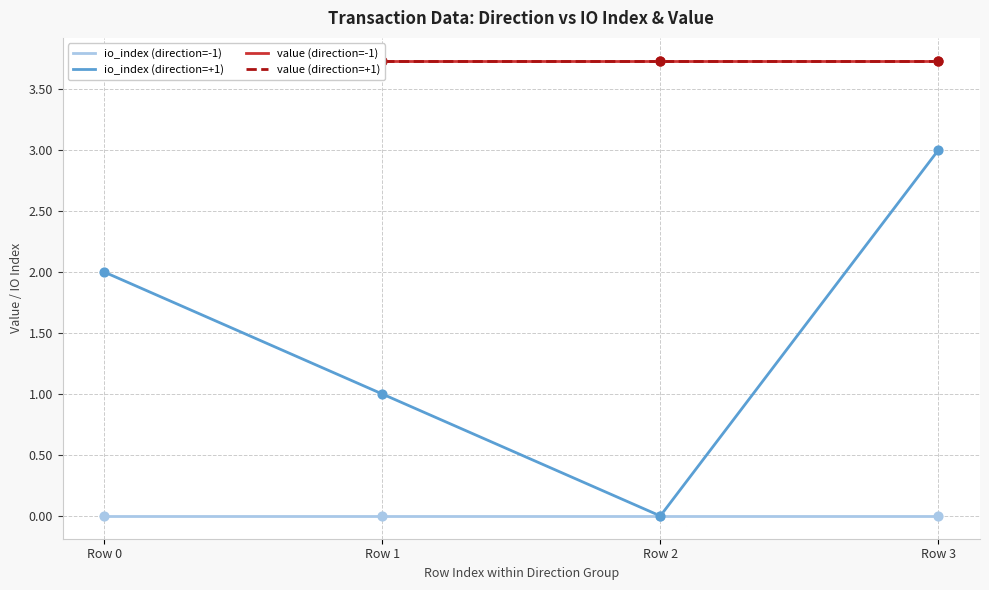

What are all the series names shown in the legend?

io_index (direction=-1), io_index (direction=+1), value (direction=-1), value (direction=+1)